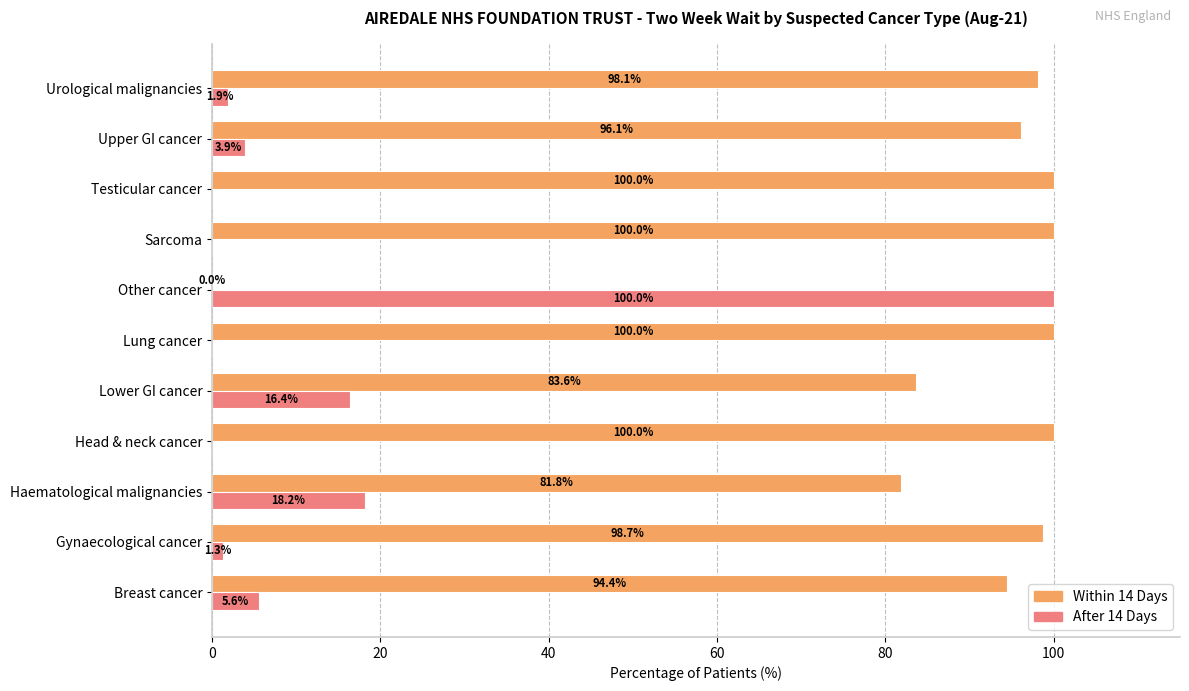

What value does the Within 14 Days series have at Testicular cancer?

100.0